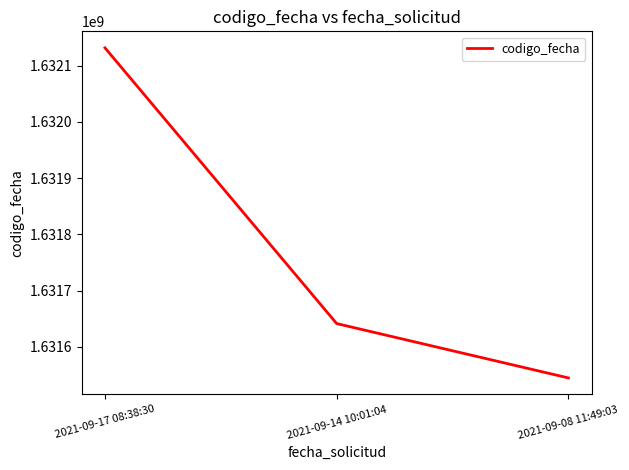

What is the maximum value shown in the chart?

1632131750